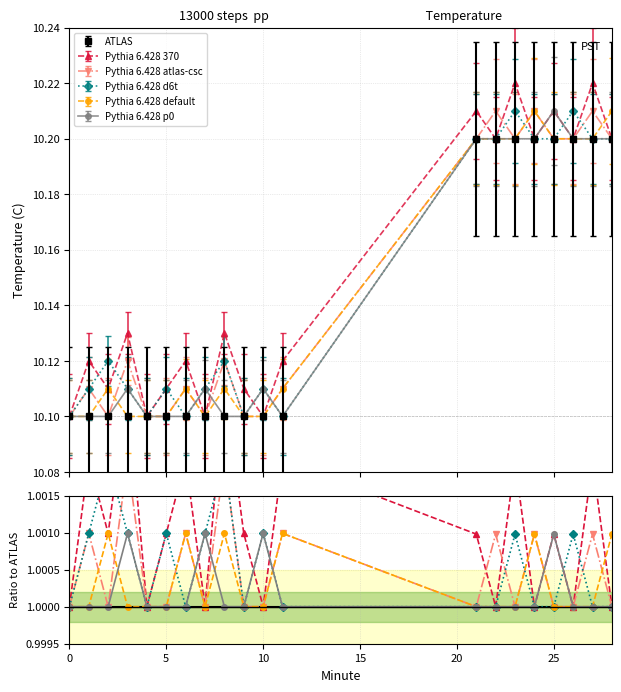

True or false: Pythia 6.428 atlas-csc and ATLAS cross at least once.

False